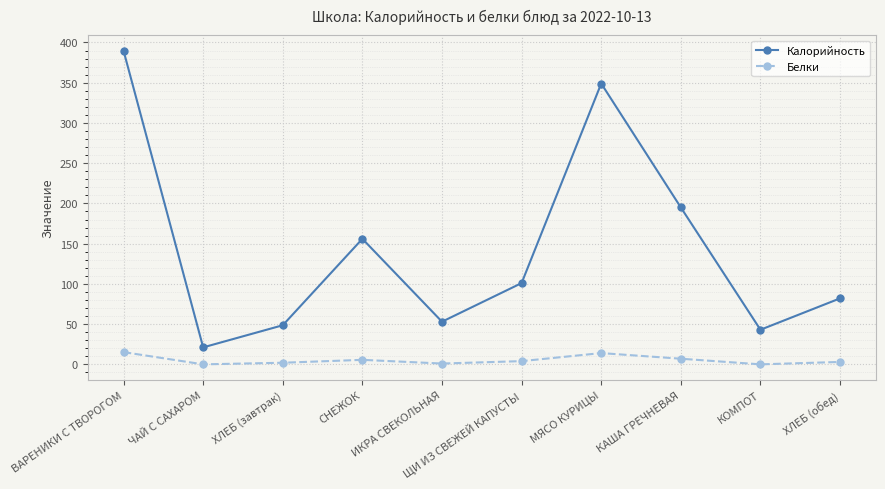

What is the difference between the Калорийность values at ЩИ ИЗ СВЕЖЕЙ КАПУСТЫ and КОМПОТ?

58.0